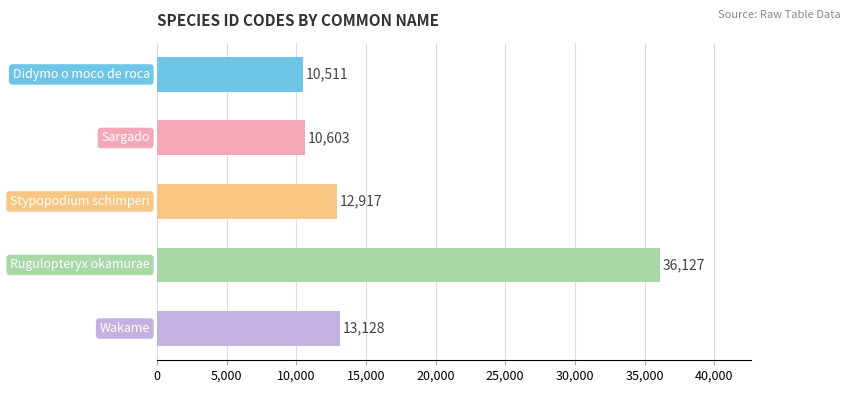

What is the value of the 1st bar from the top?

10511